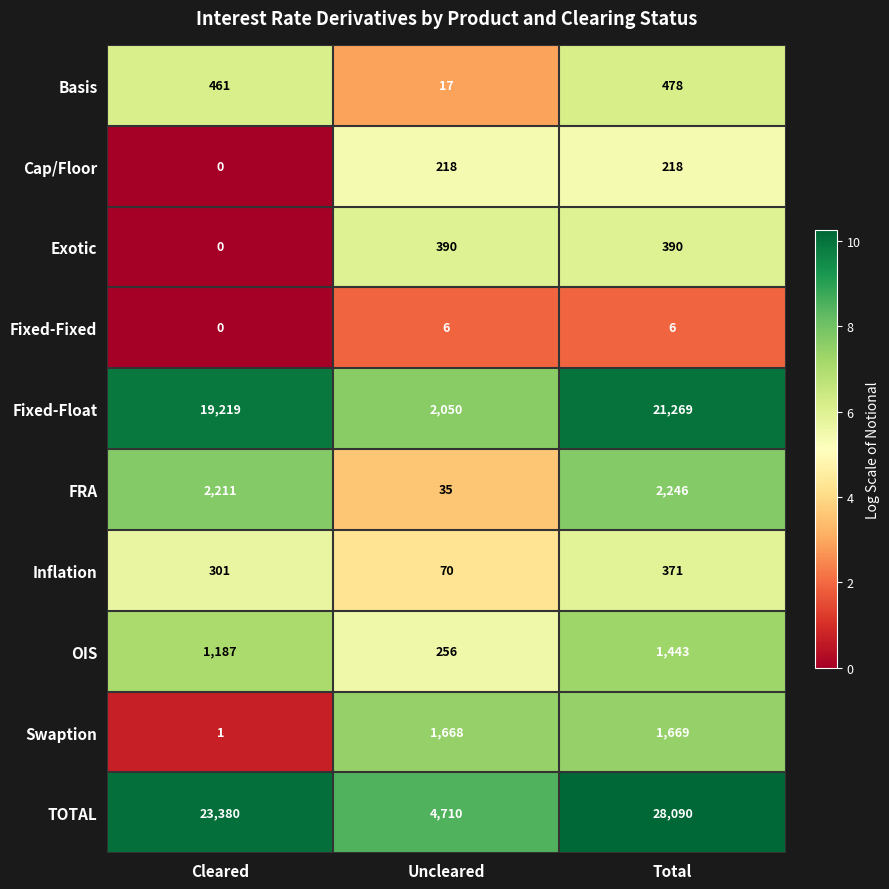

What is the total value across all series at Total?

56180